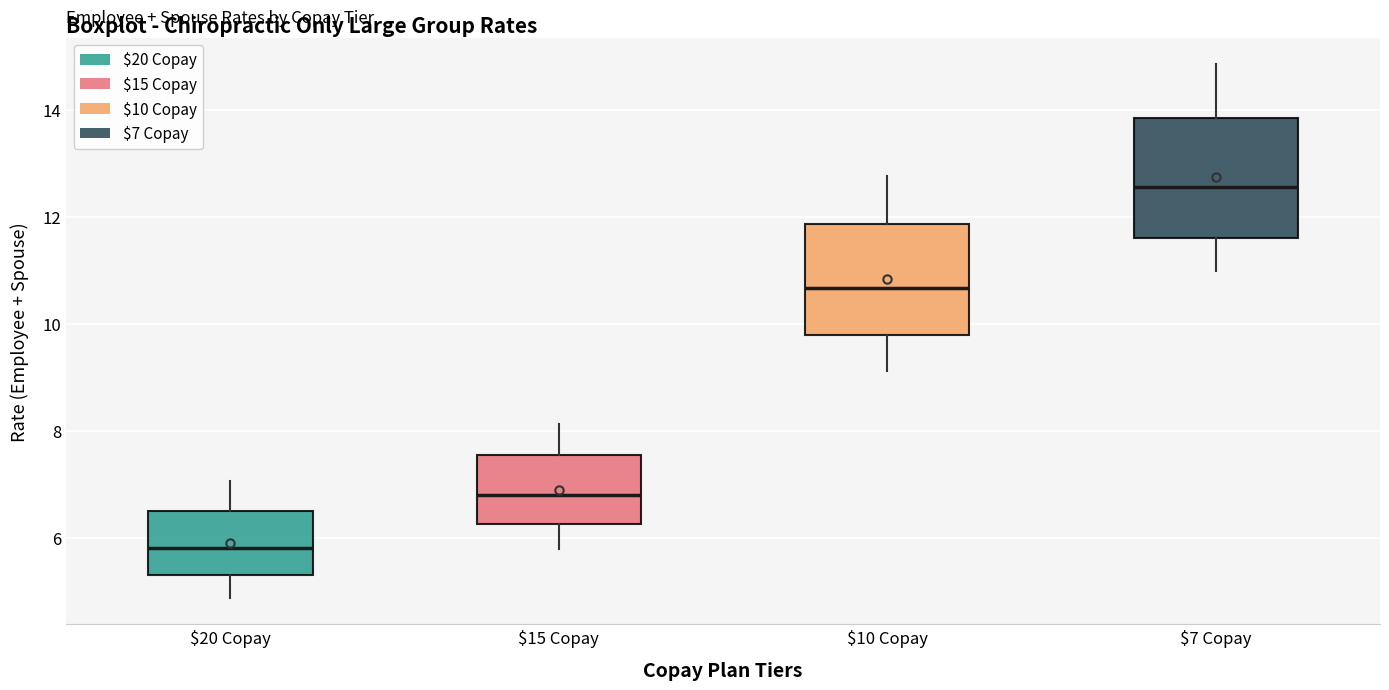

Reading left to right, read every box against the y-axis: the position of its median line, the range the box covers, and the ends of its whiskers. The values are not printed on the chart, so give them approximately, as read against the axis.

$20 Copay: median 5.8, box 5.4 to 6.4, whiskers 4.8 to 7.0
$15 Copay: median 6.8, box 6.2 to 7.6, whiskers 5.8 to 8.2
$10 Copay: median 10.6, box 9.8 to 11.8, whiskers 9.2 to 12.8
$7 Copay: median 12.6, box 11.6 to 13.8, whiskers 11.0 to 14.8